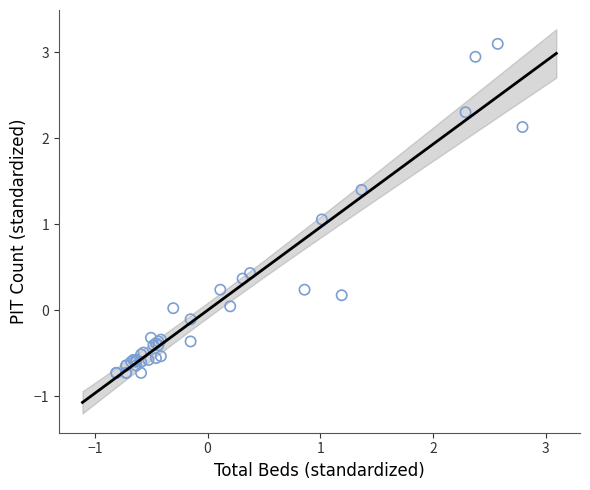

What Y value in the scatter plot is closest to 1?

1.1